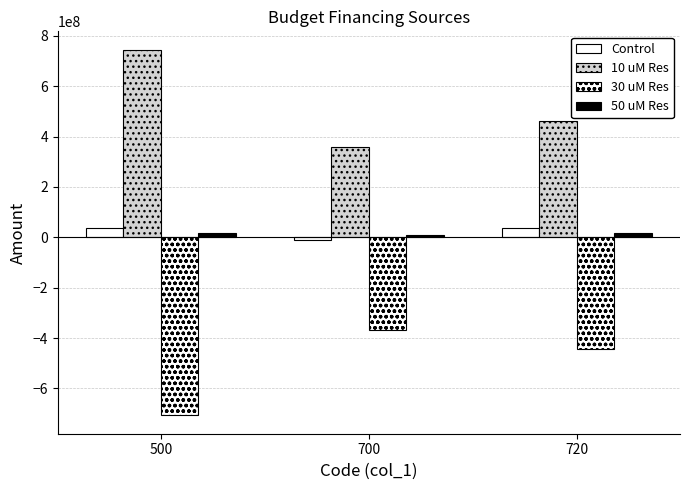

How many data points in 30 uM Res are above -443969835?

1